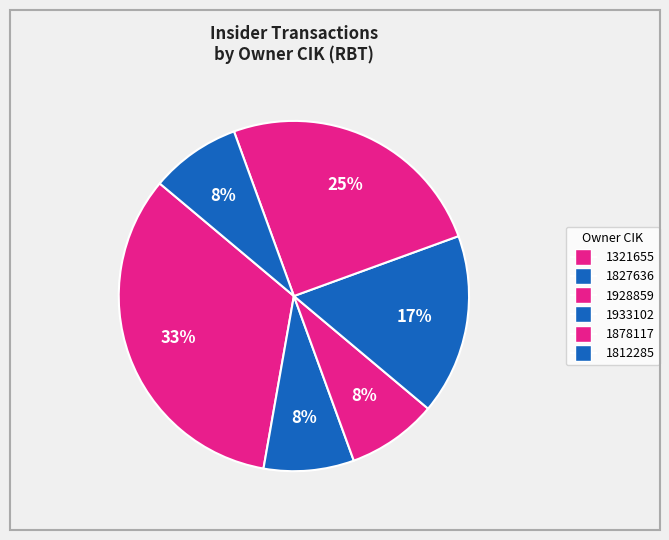

To the nearest percent, what is the difference between the largest and smallest slice percentages?

25%